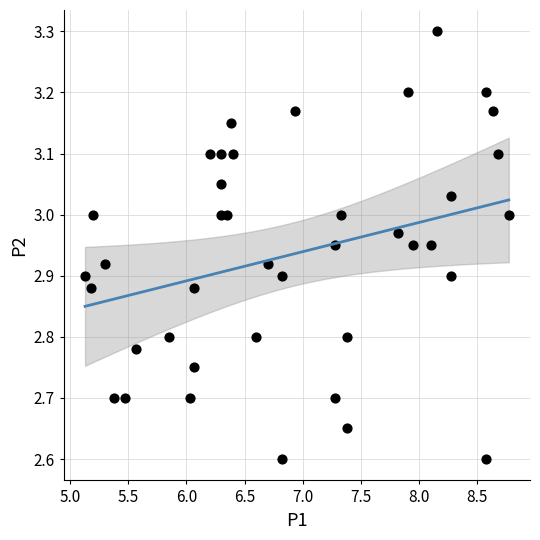

What is the range of Y values (max minus min)?

0.7